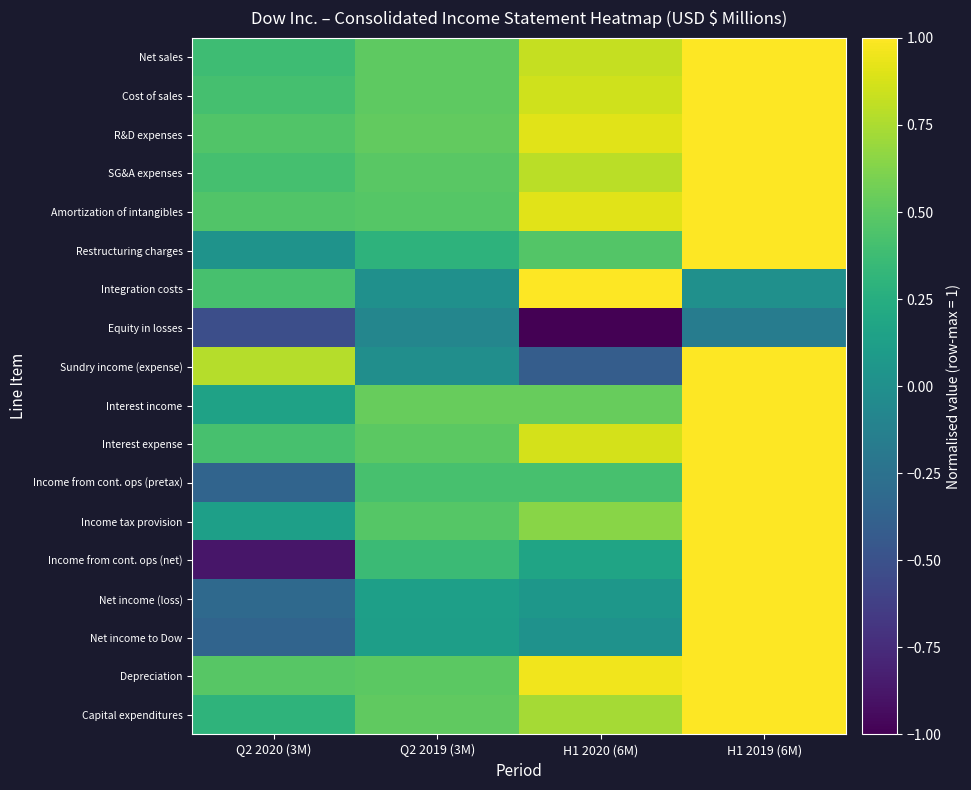

Reading left to right, list all the values displayed in this chart.

Net sales: Q2 2020 (3M)=0.4	Q2 2019 (3M)=0.5	H1 2020 (6M)=0.8	H1 2019 (6M)=1.0
Cost of sales: Q2 2020 (3M)=0.4	Q2 2019 (3M)=0.5	H1 2020 (6M)=0.9	H1 2019 (6M)=1.0
R&D expenses: Q2 2020 (3M)=0.5	Q2 2019 (3M)=0.5	H1 2020 (6M)=0.9	H1 2019 (6M)=1.0
SG&A expenses: Q2 2020 (3M)=0.4	Q2 2019 (3M)=0.5	H1 2020 (6M)=0.8	H1 2019 (6M)=1.0
Amortization of intangibles: Q2 2020 (3M)=0.5	Q2 2019 (3M)=0.5	H1 2020 (6M)=0.9	H1 2019 (6M)=1.0
Restructuring charges: Q2 2020 (3M)=0.0	Q2 2019 (3M)=0.3	H1 2020 (6M)=0.5	H1 2019 (6M)=1.0
Integration costs: Q2 2020 (3M)=0.4	Q2 2019 (3M)=0.0	H1 2020 (6M)=1.0	H1 2019 (6M)=0.0
Equity in losses: Q2 2020 (3M)=-0.5	Q2 2019 (3M)=-0.1	H1 2020 (6M)=-1.0	H1 2019 (6M)=-0.2
Sundry income (expense): Q2 2020 (3M)=0.8	Q2 2019 (3M)=-0.0	H1 2020 (6M)=-0.4	H1 2019 (6M)=1.0
Interest income: Q2 2020 (3M)=0.2	Q2 2019 (3M)=0.5	H1 2020 (6M)=0.5	H1 2019 (6M)=1.0
Interest expense: Q2 2020 (3M)=0.4	Q2 2019 (3M)=0.5	H1 2020 (6M)=0.9	H1 2019 (6M)=1.0
Income from cont. ops (pretax): Q2 2020 (3M)=-0.4	Q2 2019 (3M)=0.4	H1 2020 (6M)=0.4	H1 2019 (6M)=1.0
Income tax provision: Q2 2020 (3M)=0.1	Q2 2019 (3M)=0.5	H1 2020 (6M)=0.6	H1 2019 (6M)=1.0
Income from cont. ops (net): Q2 2020 (3M)=-0.9	Q2 2019 (3M)=0.4	H1 2020 (6M)=0.2	H1 2019 (6M)=1.0
Net income (loss): Q2 2020 (3M)=-0.3	Q2 2019 (3M)=0.1	H1 2020 (6M)=0.1	H1 2019 (6M)=1.0
Net income to Dow: Q2 2020 (3M)=-0.4	Q2 2019 (3M)=0.1	H1 2020 (6M)=0.0	H1 2019 (6M)=1.0
Depreciation: Q2 2020 (3M)=0.5	Q2 2019 (3M)=0.5	H1 2020 (6M)=1.0	H1 2019 (6M)=1.0
Capital expenditures: Q2 2020 (3M)=0.3	Q2 2019 (3M)=0.5	H1 2020 (6M)=0.7	H1 2019 (6M)=1.0